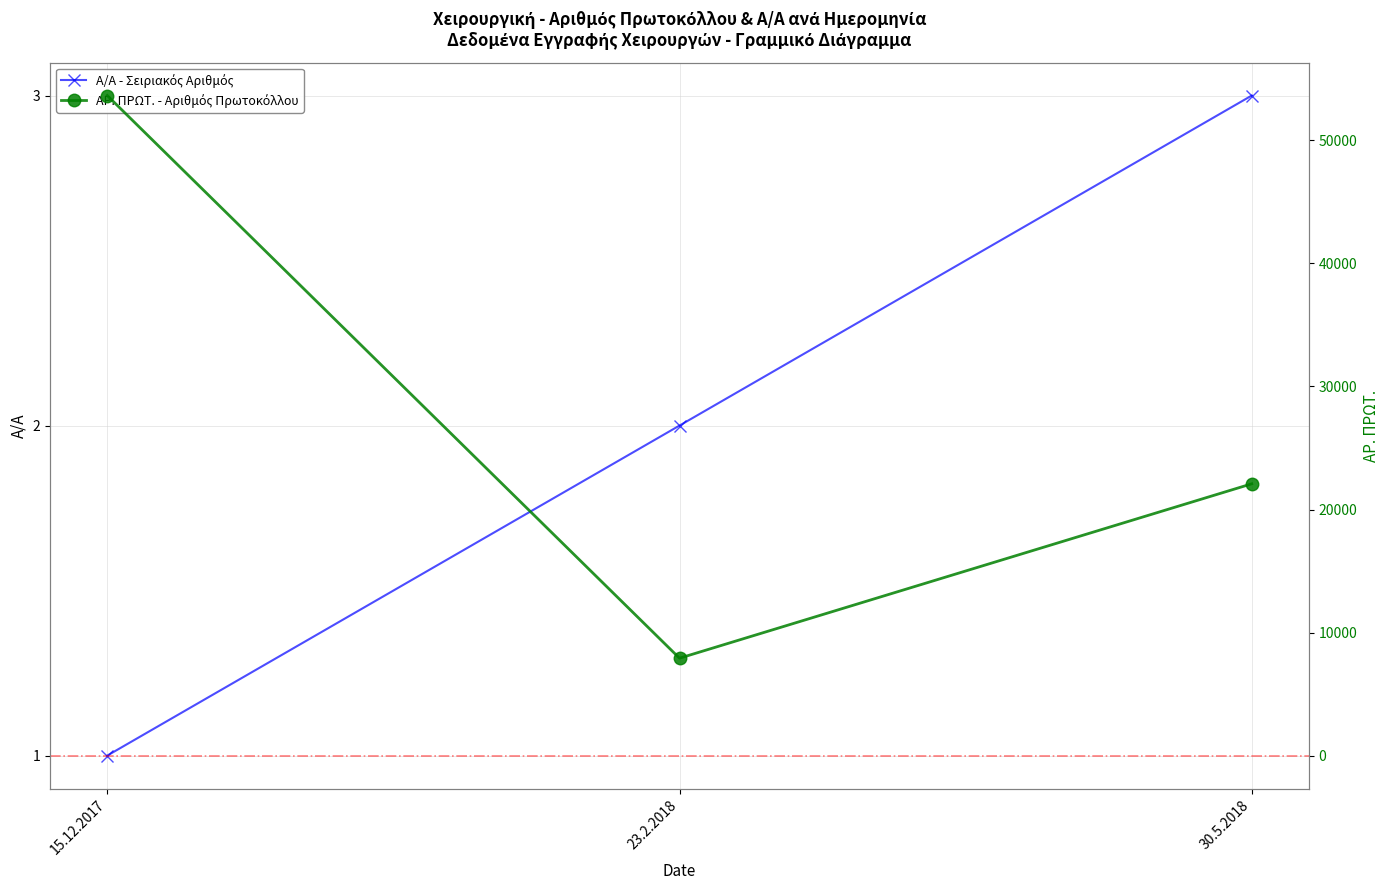

What is the sum of all ΑΡ. ΠΡΩΤ. values?

83654